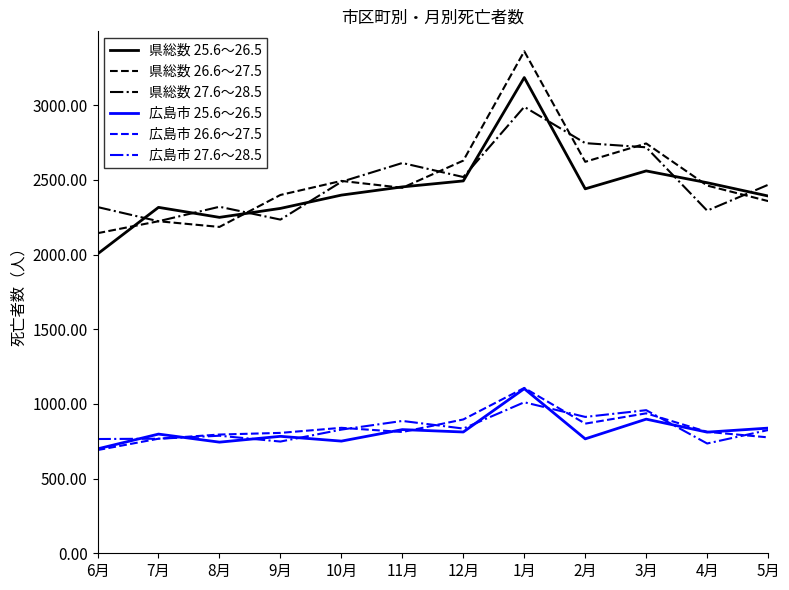

What is the smallest value displayed?

691